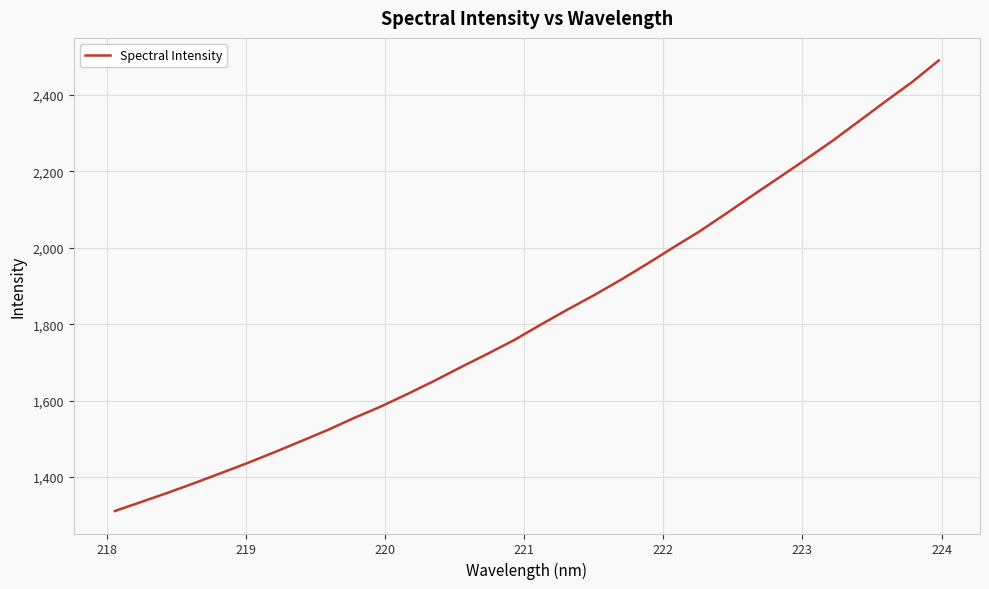

What is the smallest value displayed?

1311.4